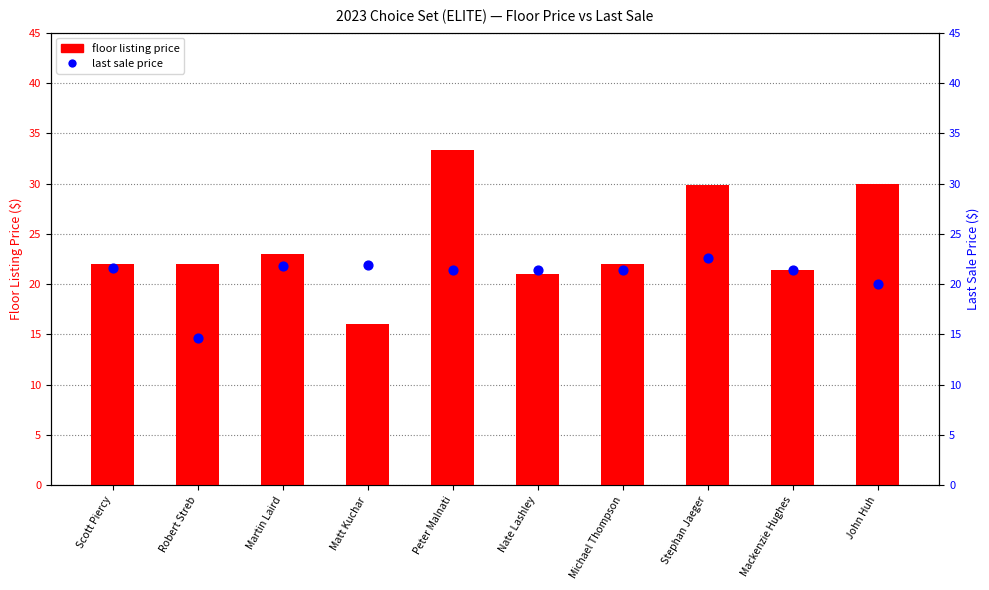

What are all the series names shown in the legend?

floor listing price, last sale price